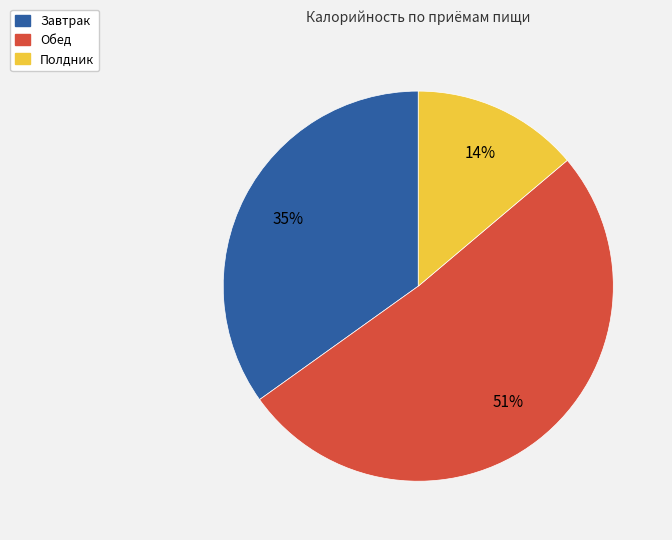

Count the number of slices in the pie.

3